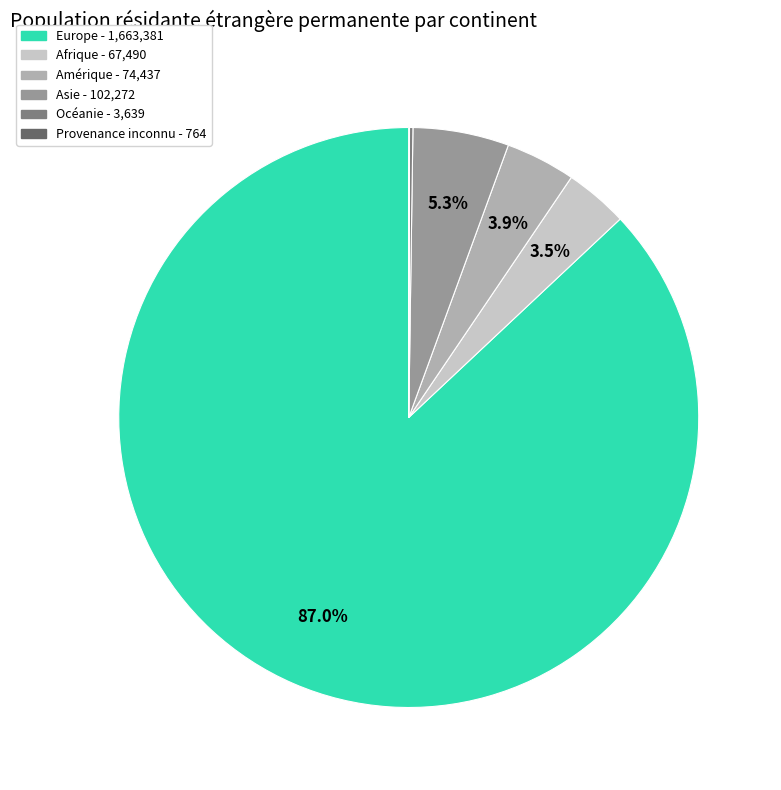

Combined, do Asie and Afrique account for over 50%?

No